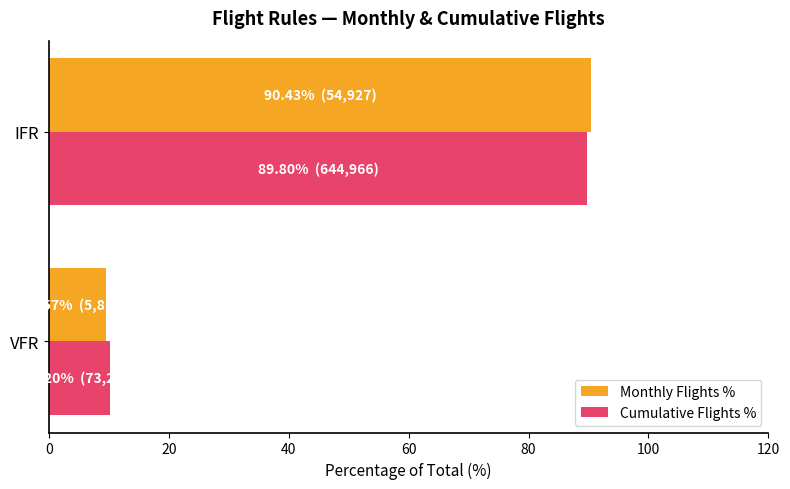

Is the value of Monthly Flights % at IFR greater than the value of Cumulative Flights % at VFR?

Yes